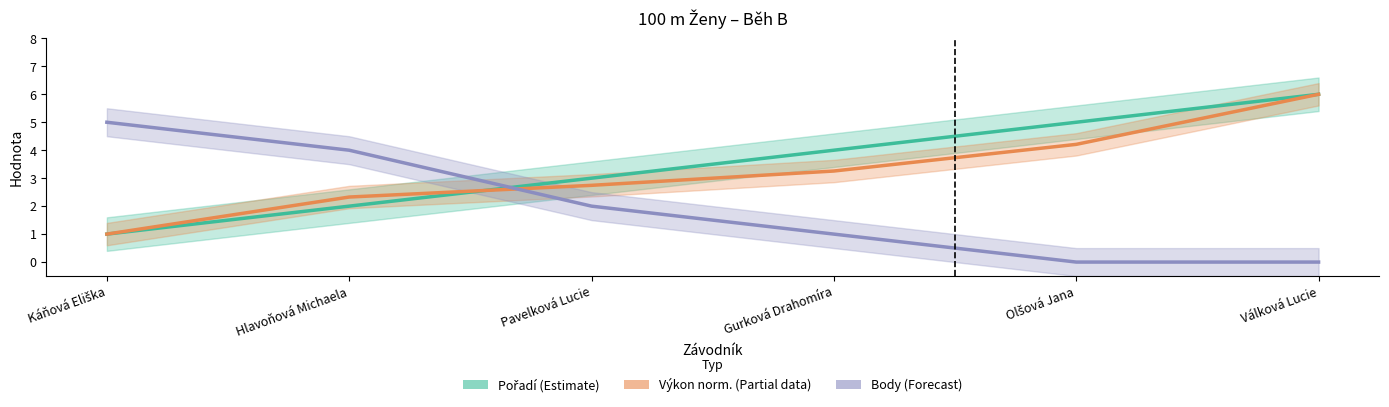

At which label is Výkon norm. (Partial data) closest to 3?

Pavelková Lucie